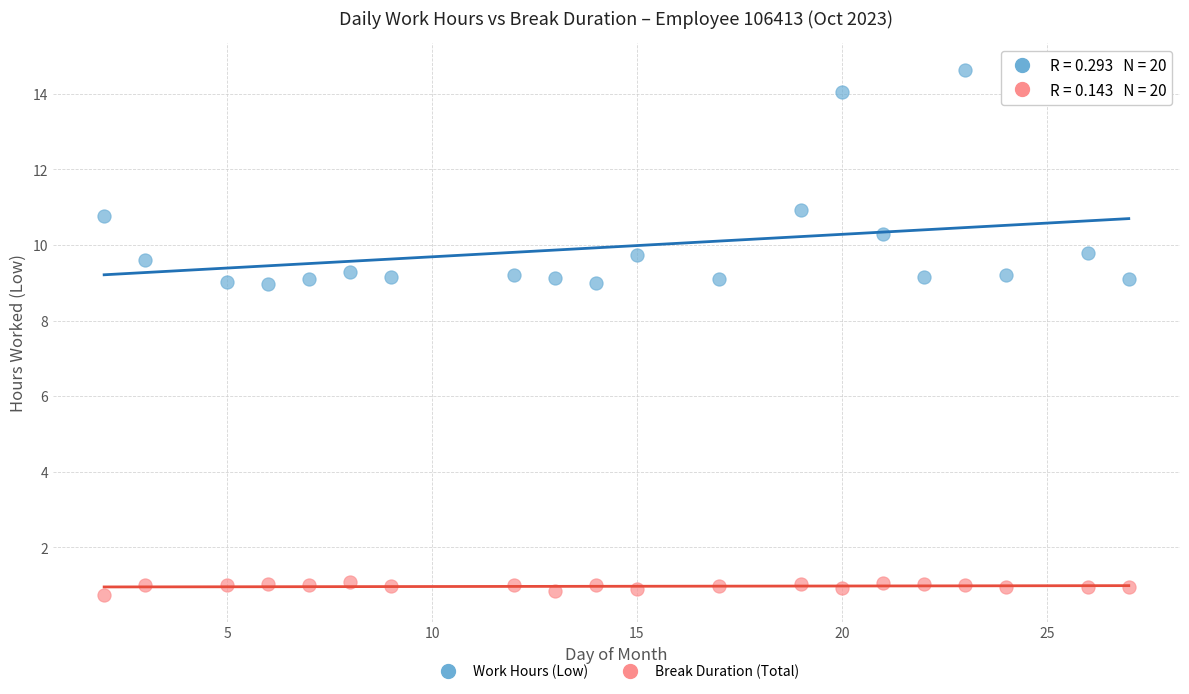

Which series contains the highest Y value?

Work Hours (Low)